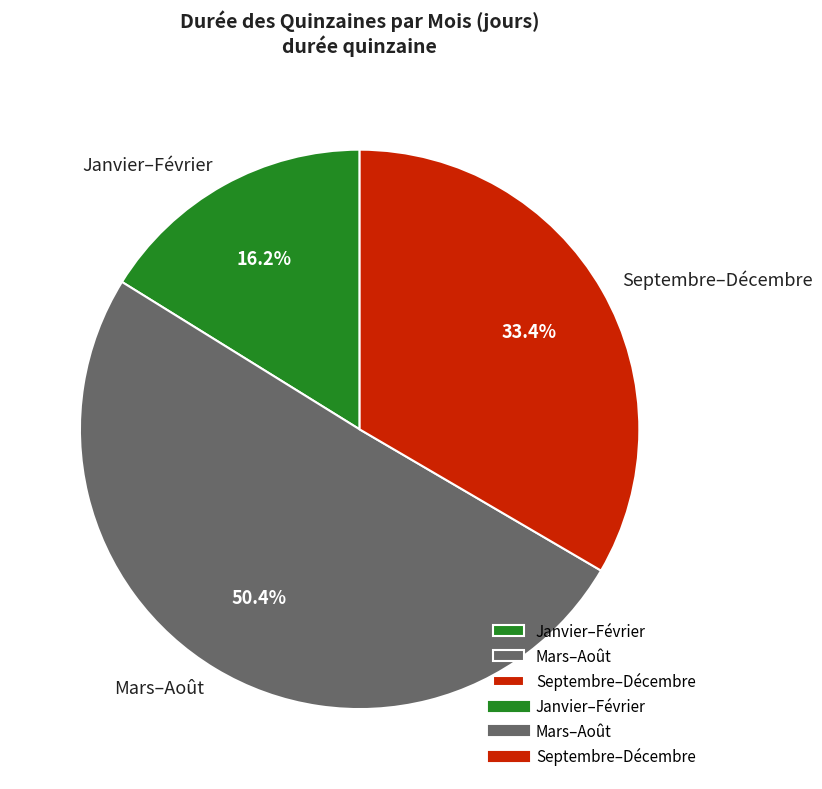

Does any single category account for the majority?

Yes